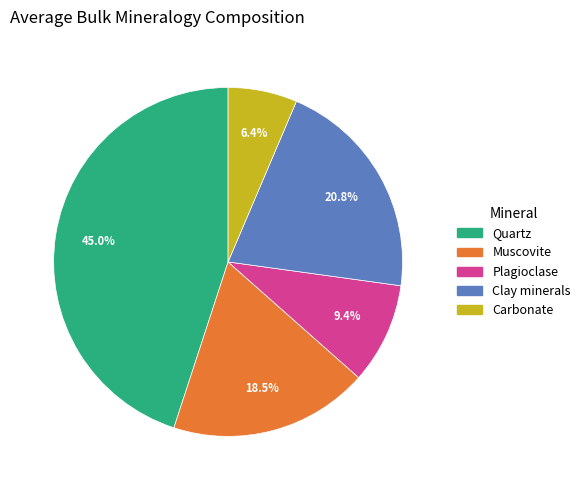

Is Plagioclase the majority of the pie?

No